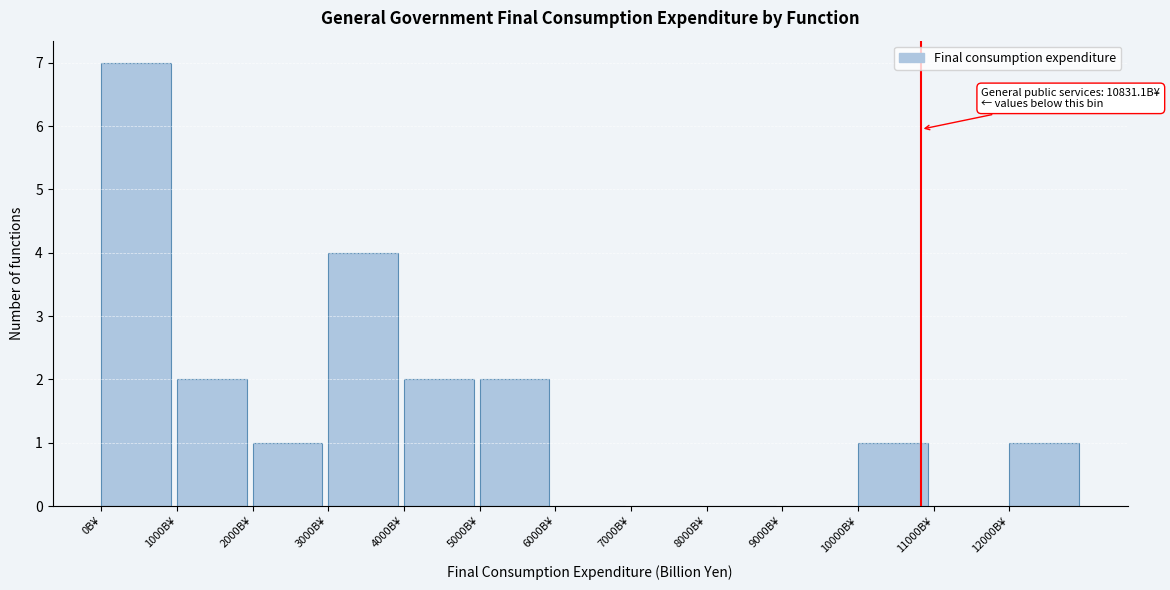

Which range on the x-axis has the tallest bar?

0 to 1000